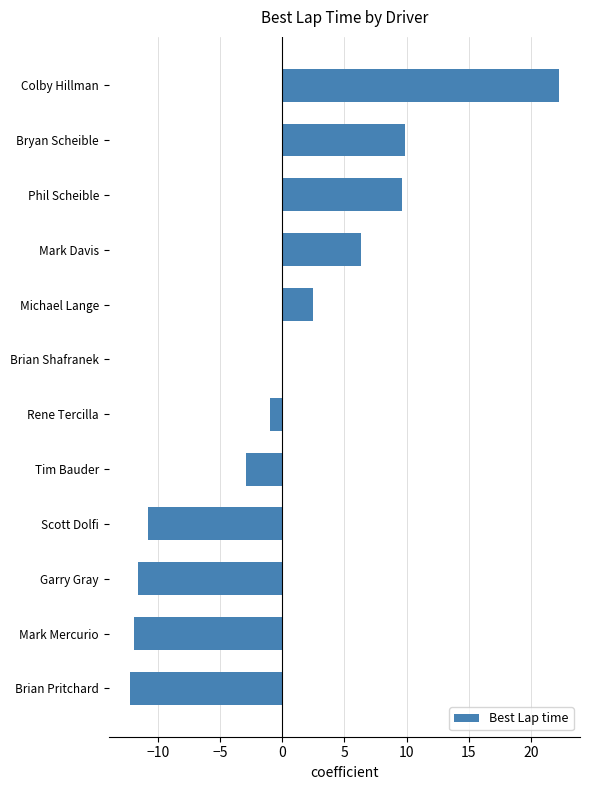

Where is the data nearest to the value 5?

Mark Davis